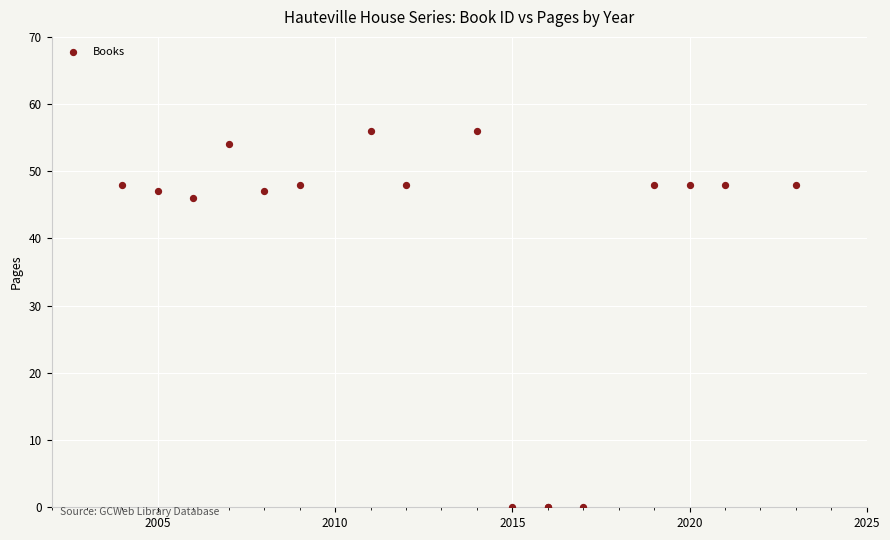

What Y value in the scatter plot is closest to 28?

46